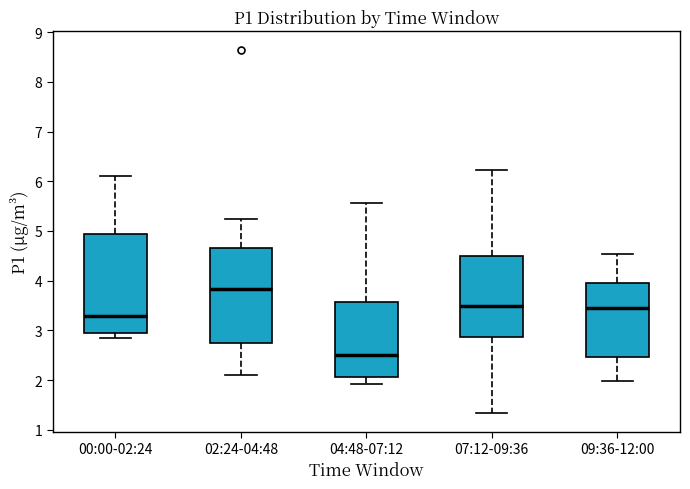

Where does the upper whisker of the box for 00:00-02:24 end on the y-axis? The values are not printed on the chart, so give them approximately, as read against the axis.

6.1